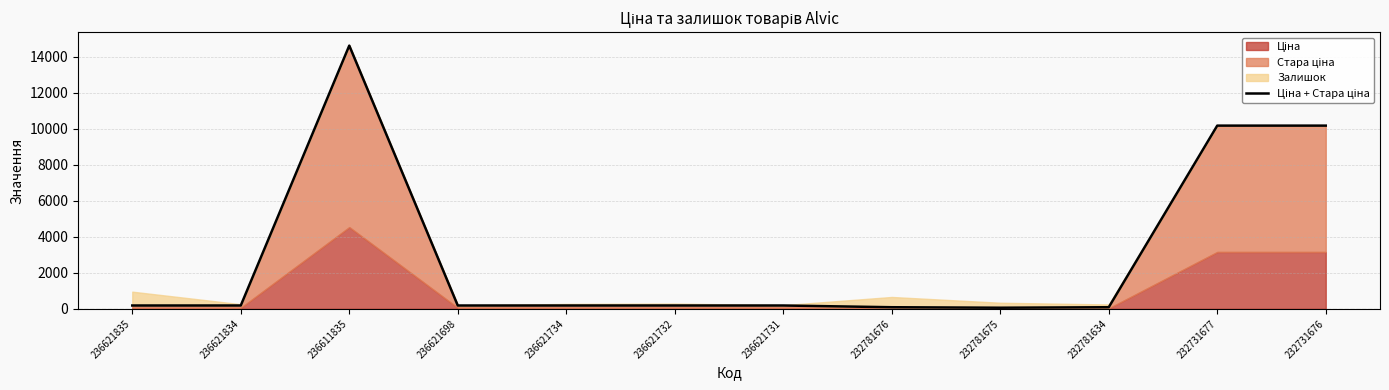

True or false: the data shows 184.5 at 236621834.

True